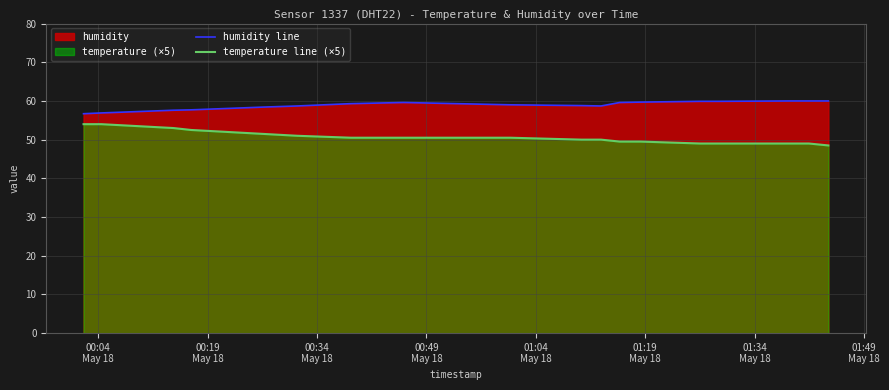

How many values in the temperature line (×5) series are below 50?

7